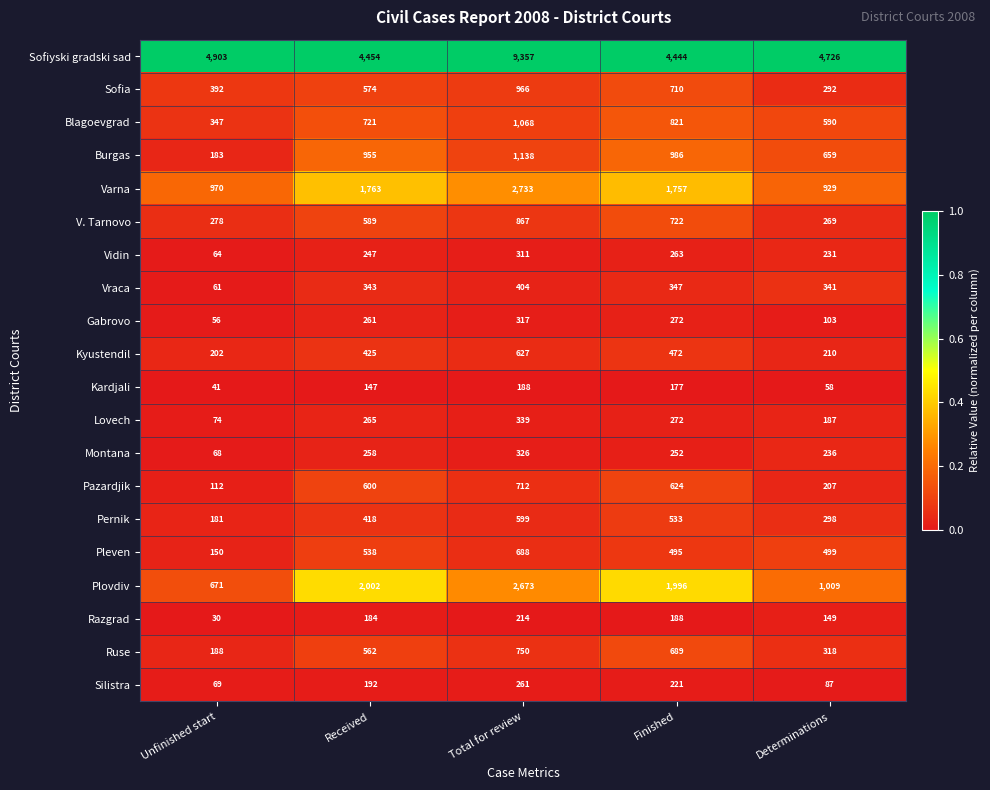

At how many categories does at least one series exceed 2858?

5